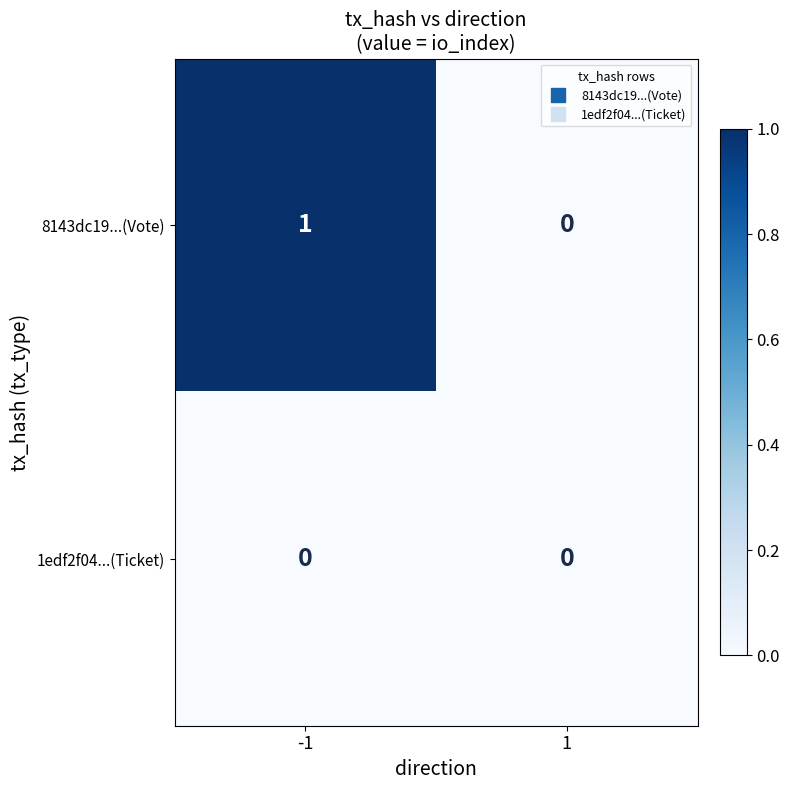

Reading right to left, transcribe all the data shown in this chart.

8143dc19...(Vote): 0	1
1edf2f04...(Ticket): 0	0